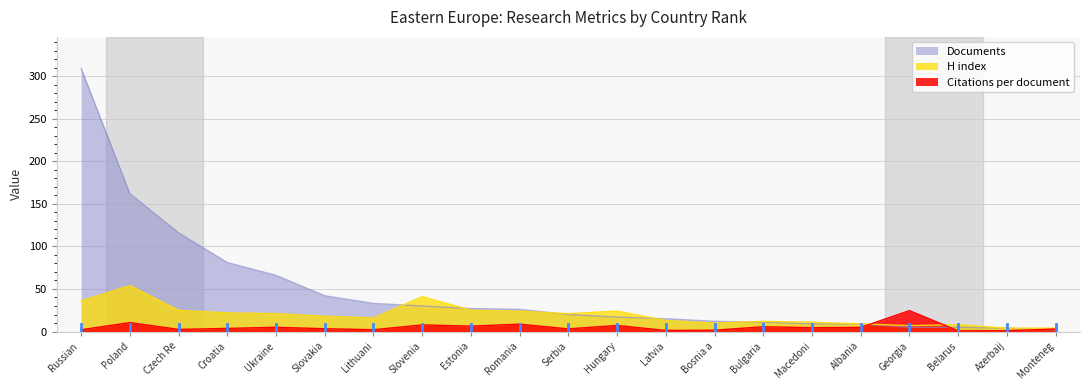

How many data points in Citations per document are less than 3?

7